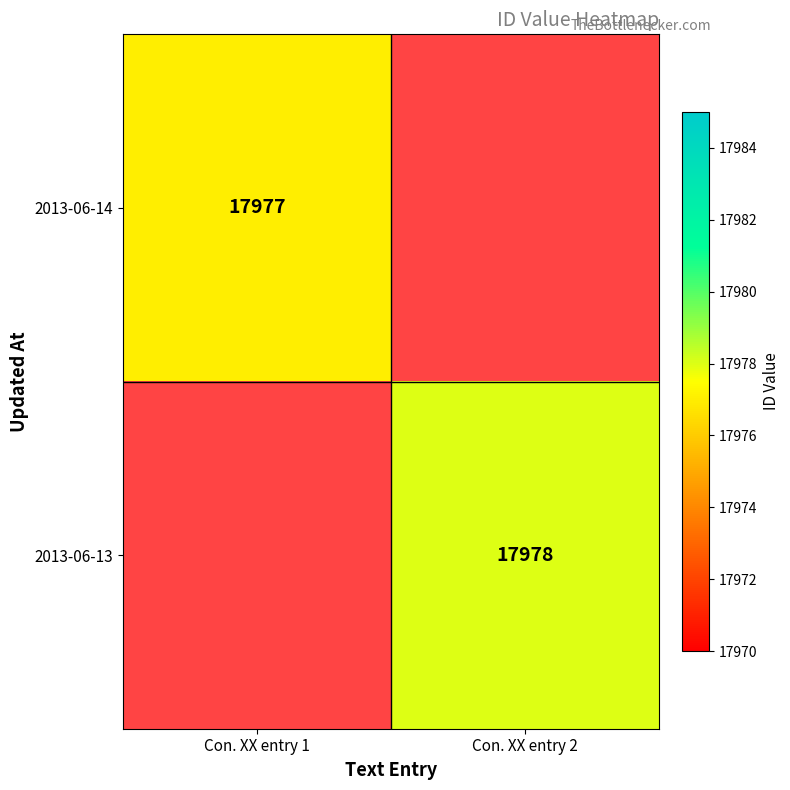

What is the sum of the 2013-06-14 values at Con. XX entry 1 and Con. XX entry 2?

17977